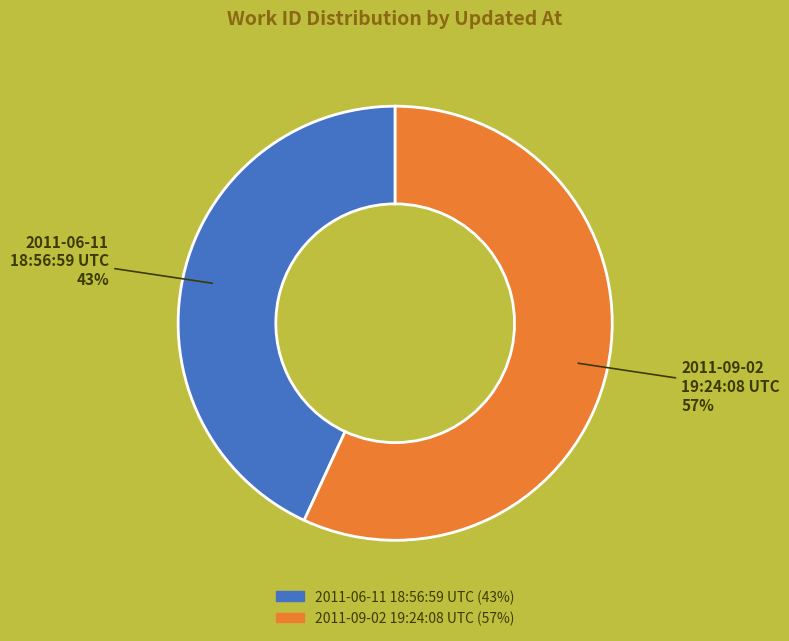

Is the sum of 2011-09-02 19:24:08 UTC and 2011-06-11 18:56:59 UTC greater than half?

Yes